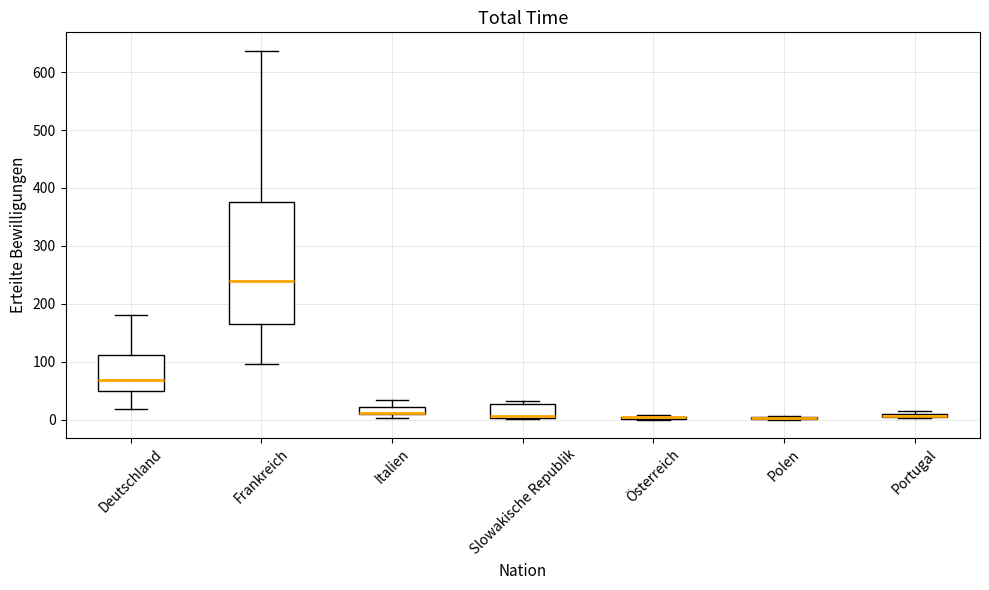

Where is the upper edge of the box for Portugal on the y-axis? The values are not printed on the chart, so give them approximately, as read against the axis.

10